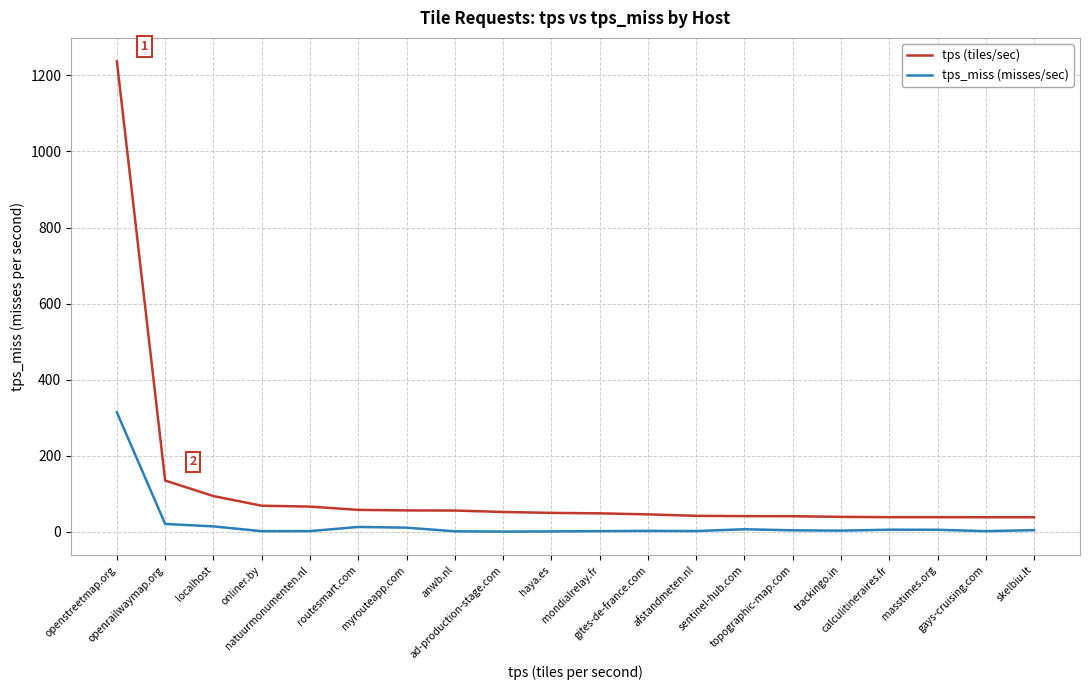

At which category is the sum across all series the highest?

openstreetmap.org